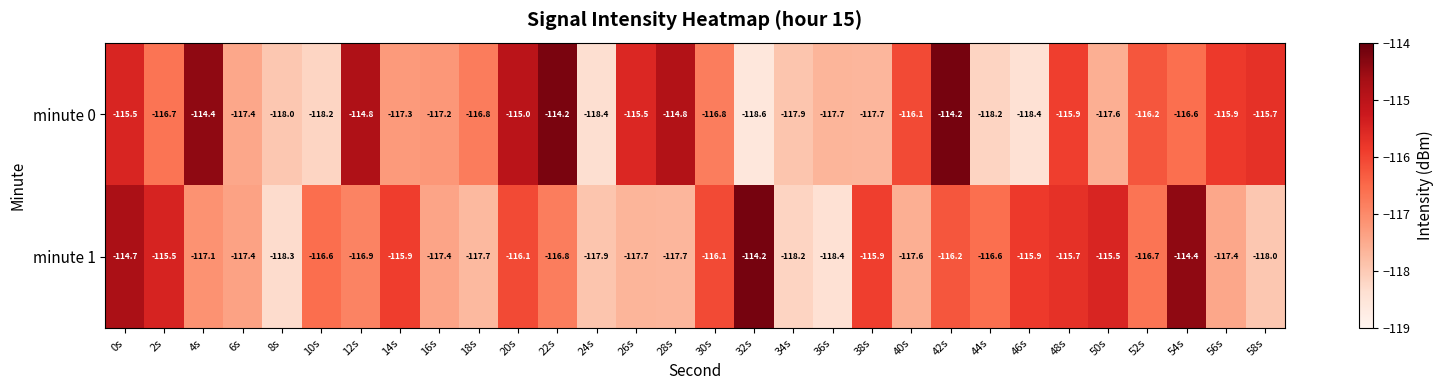

What value does the minute 1 series have at 58s?

-118.0